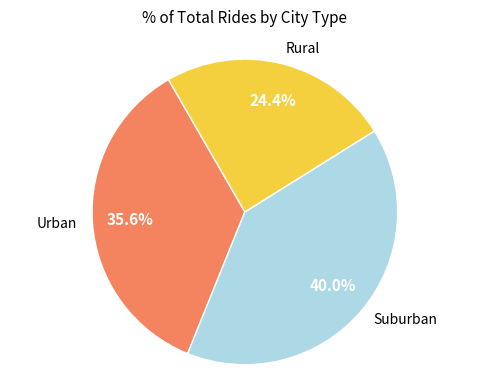

Is there a majority slice in this chart?

No